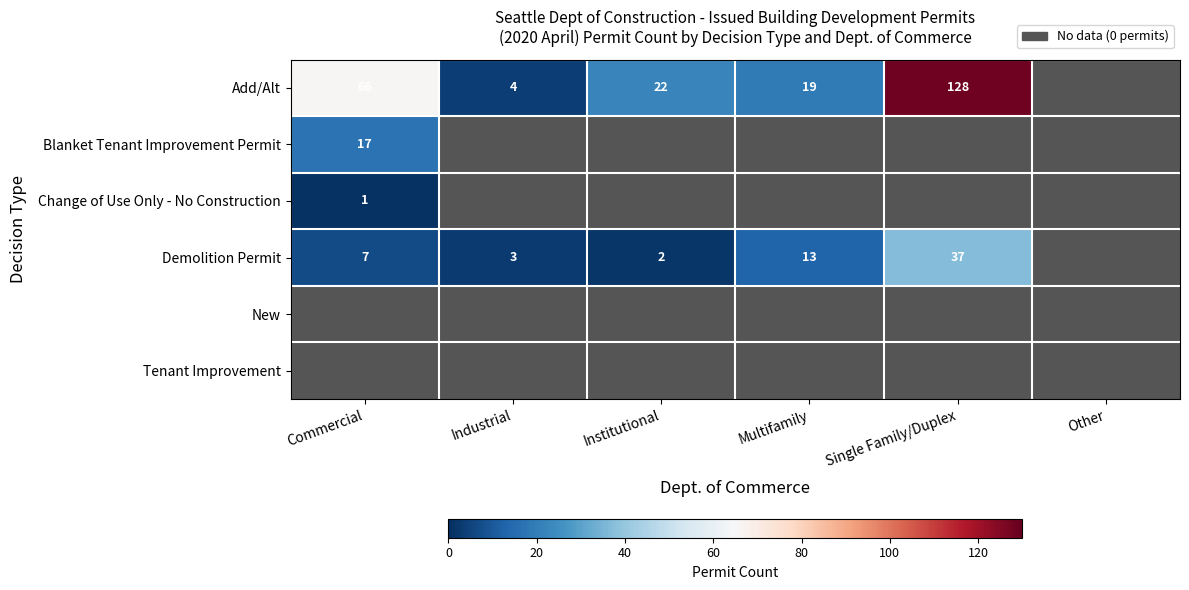

The Add/Alt series shows 4 at Industrial. True or false?

True